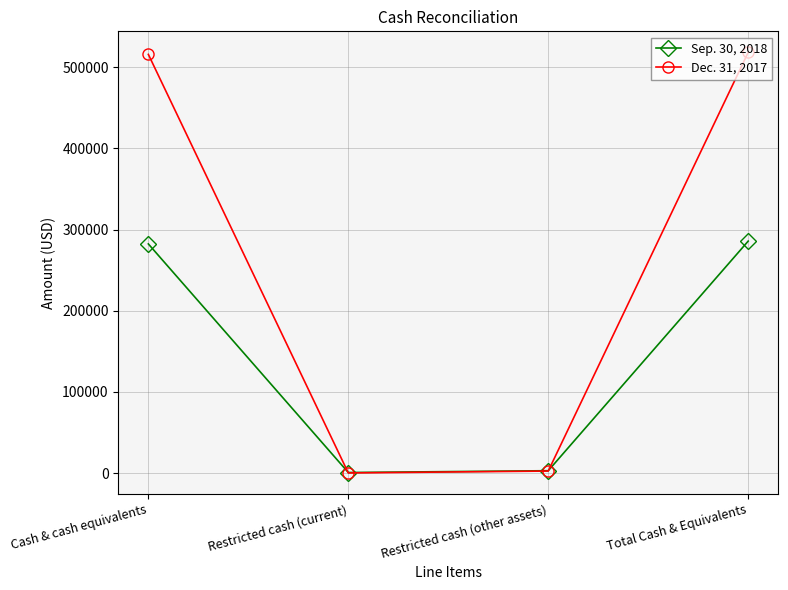

What is the difference between the highest and lowest values at Cash & cash equivalents?

233595